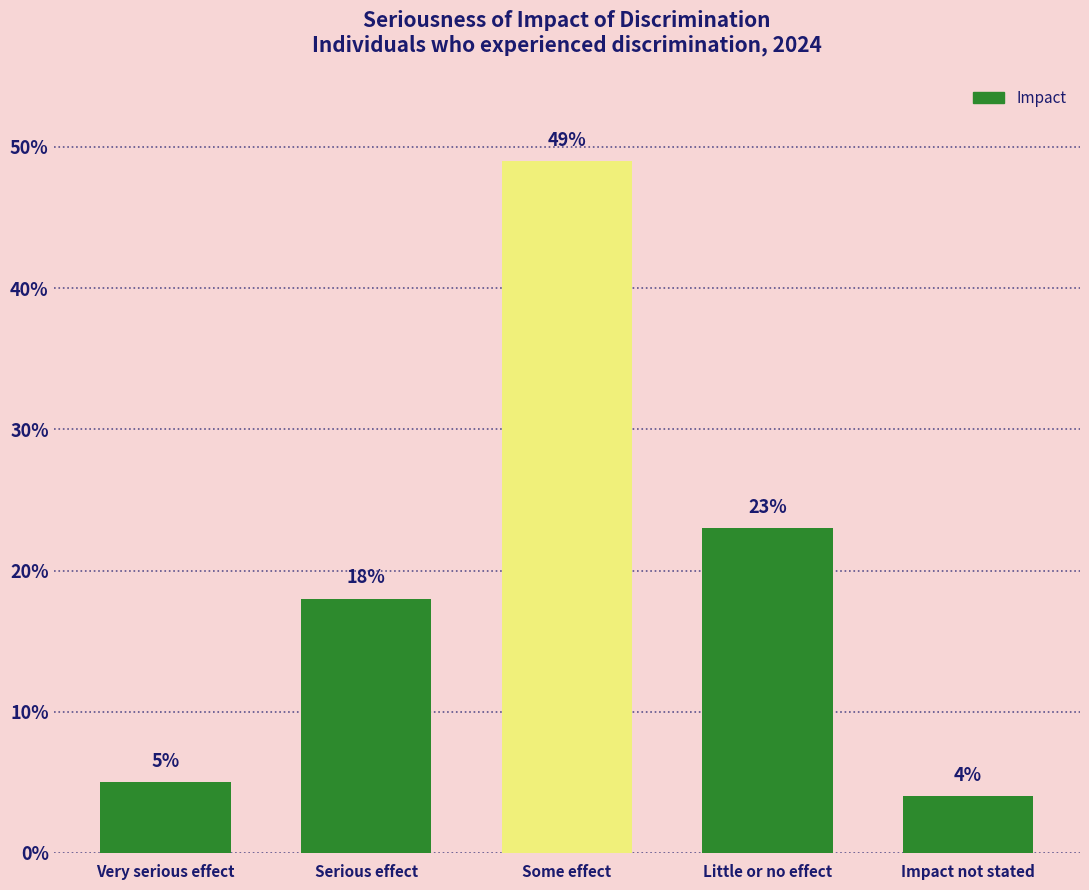

What is the ratio of the value at Some effect to the value at Impact not stated?

12.2